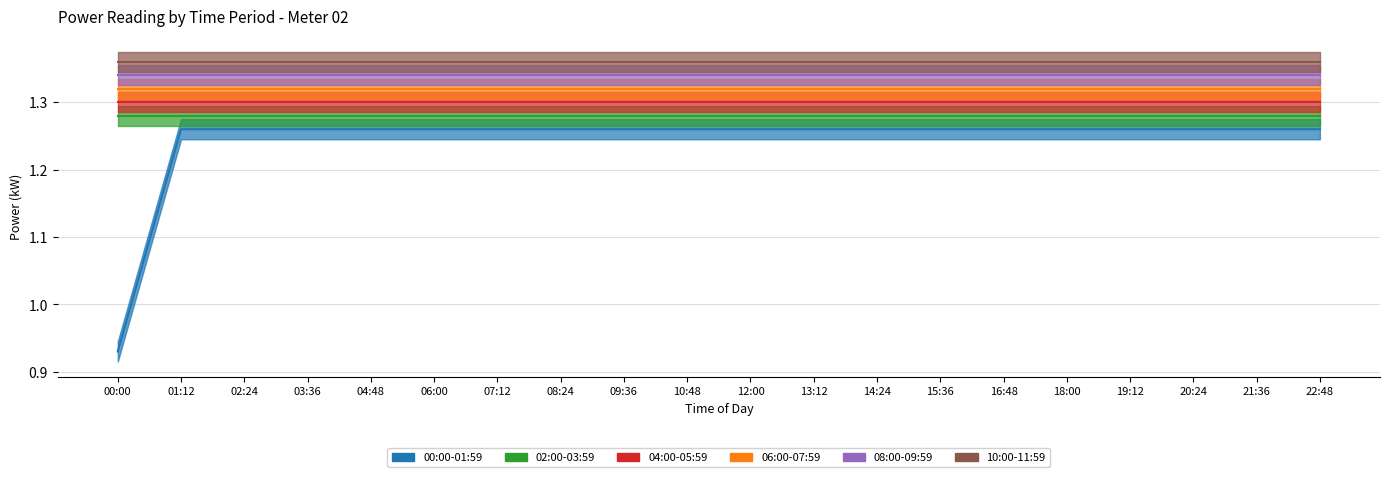

How many categories are shown in the chart?

20